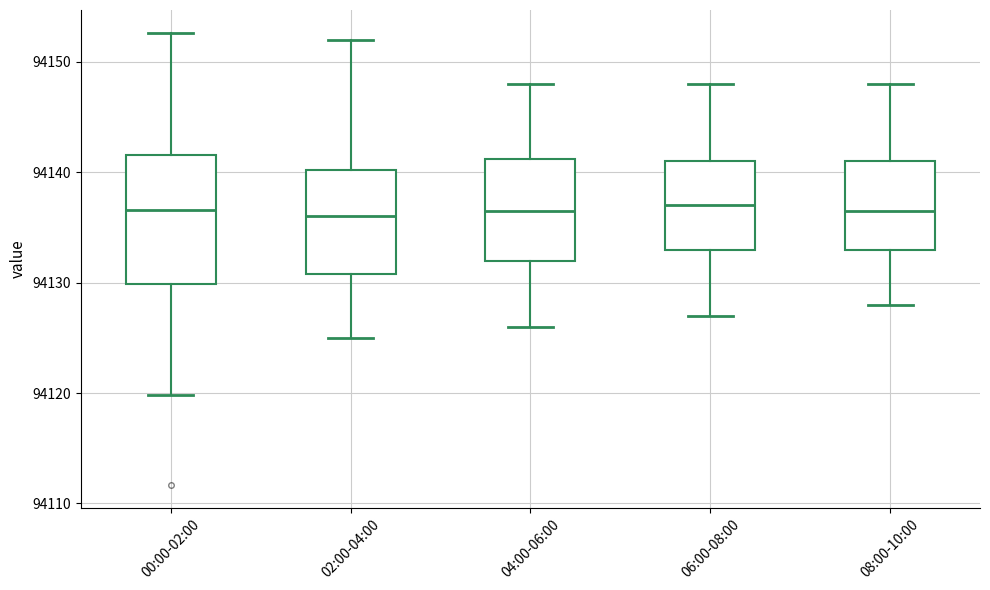

Reading left to right, transcribe this box plot: for each box, give where its median line is, the range the box spans, and where its two whiskers end, as read against the y-axis. The values are not printed on the chart, so give them approximately, as read against the axis.

00:00-02:00: median 94137, box 94130 to 94142, whiskers 94120 to 94153
02:00-04:00: median 94136, box 94131 to 94140, whiskers 94125 to 94152
04:00-06:00: median 94137, box 94132 to 94141, whiskers 94126 to 94148
06:00-08:00: median 94137, box 94133 to 94141, whiskers 94127 to 94148
08:00-10:00: median 94137, box 94133 to 94141, whiskers 94128 to 94148